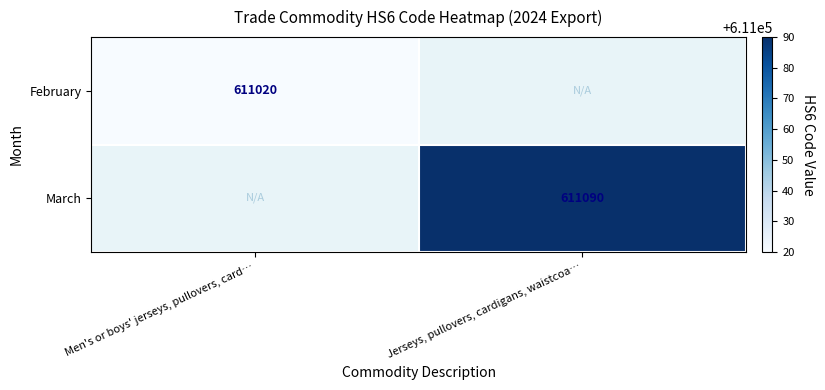

How many distinct data groups are displayed?

2